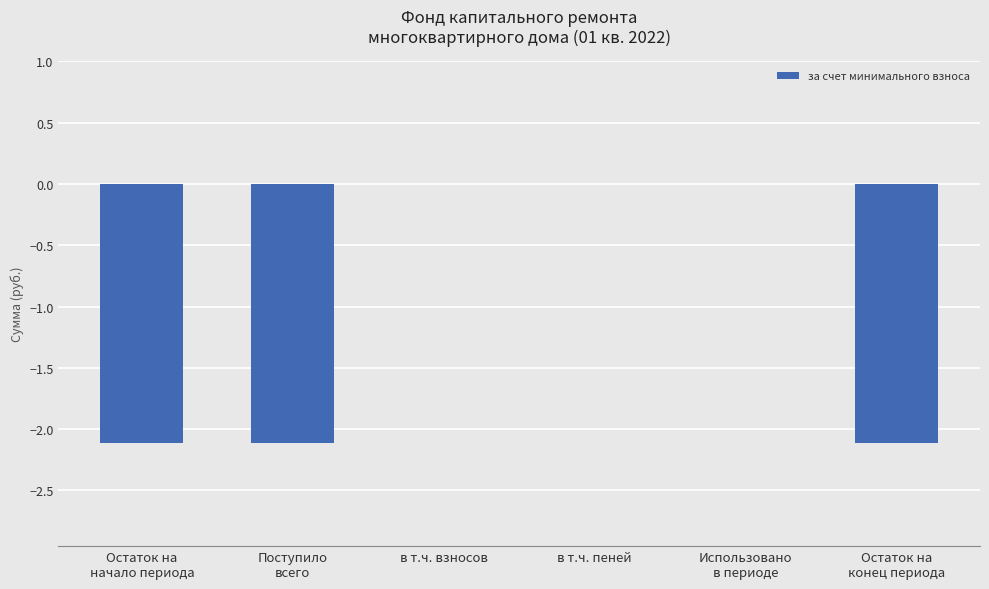

How many series are shown in this chart?

1